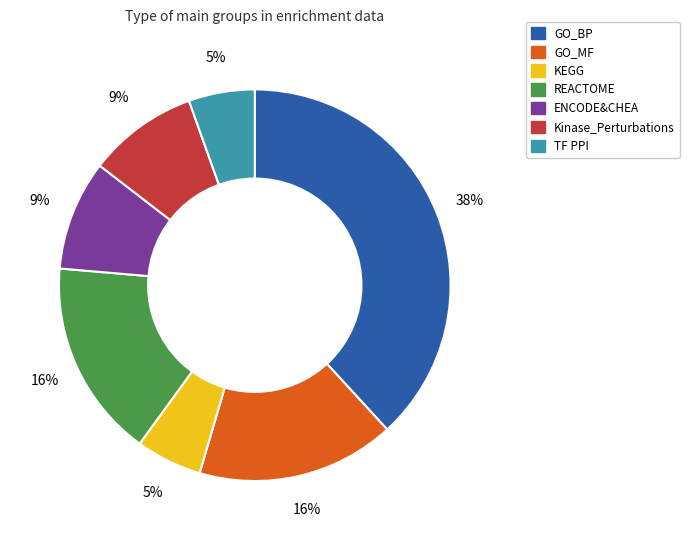

Which category has the biggest portion of the pie?

GO_BP